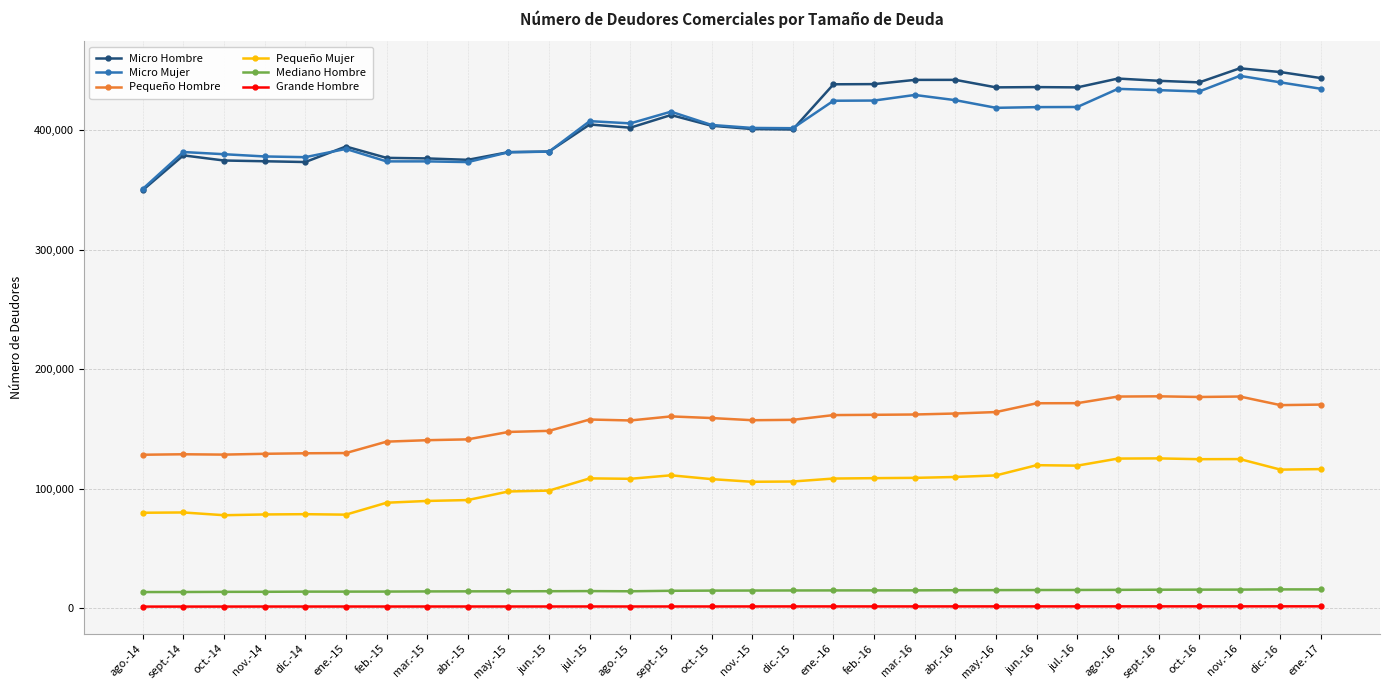

The value of Pequeño Mujer at jul.-16 is 119297. True or false?

True